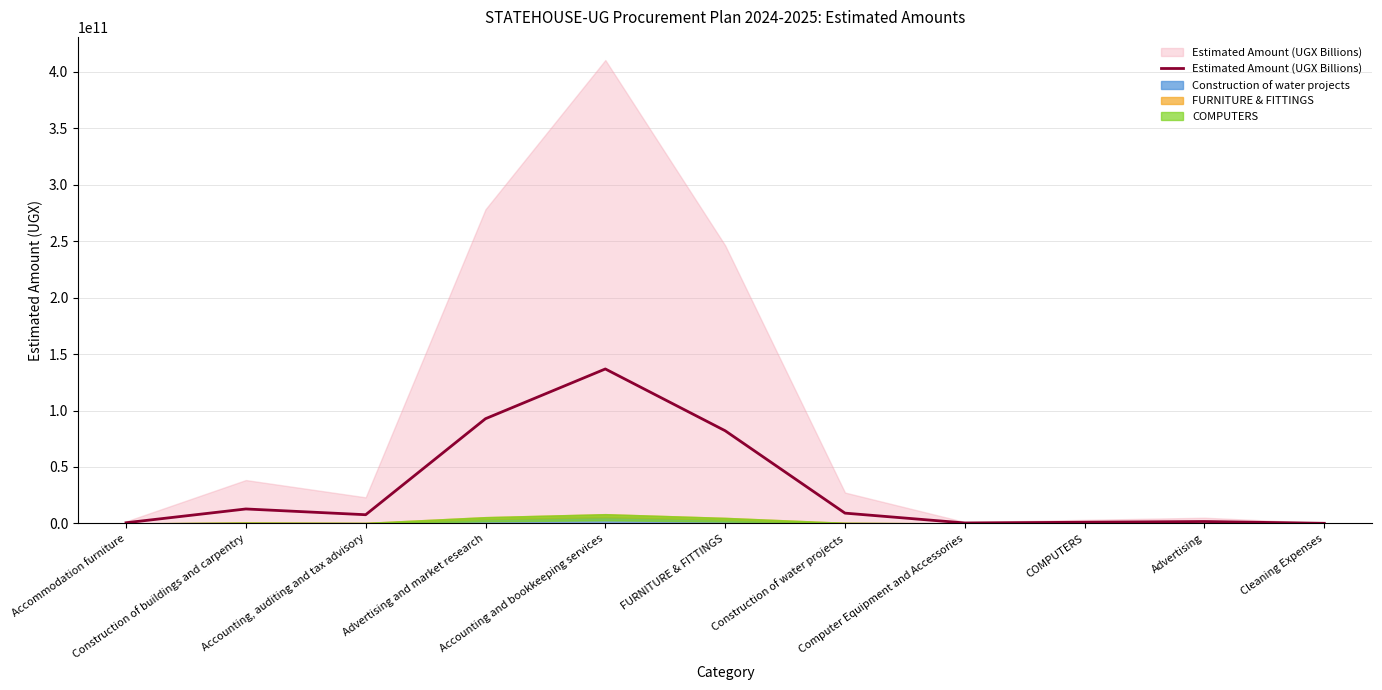

How many values are below 7700000000?

5